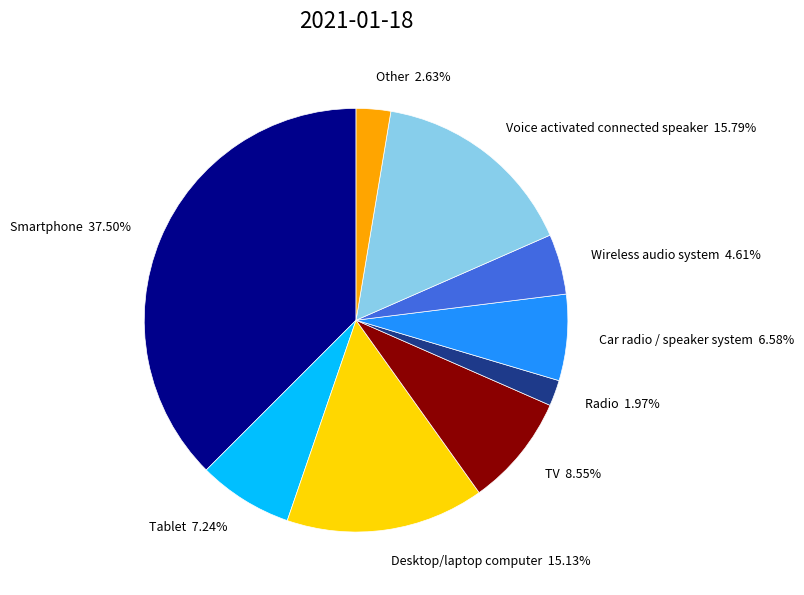

What portion of the pie excludes Smartphone?

62.5%